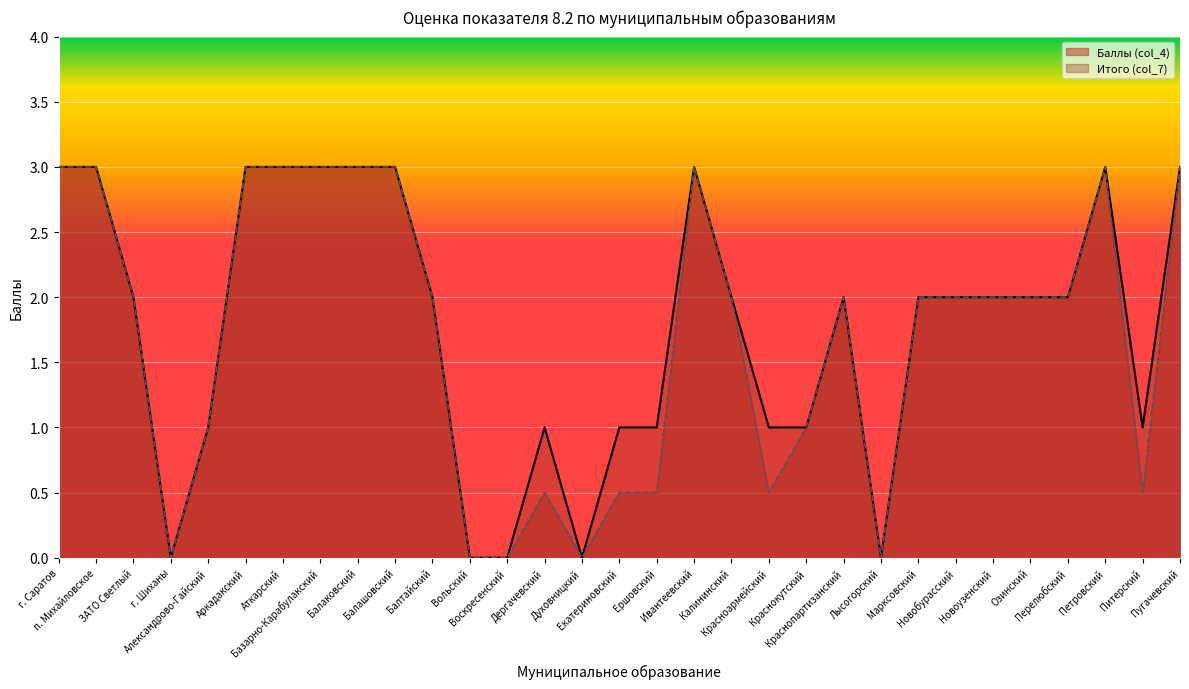

True or false: Баллы (col_4) has a value of 3.0 at Ивантеевский.

True